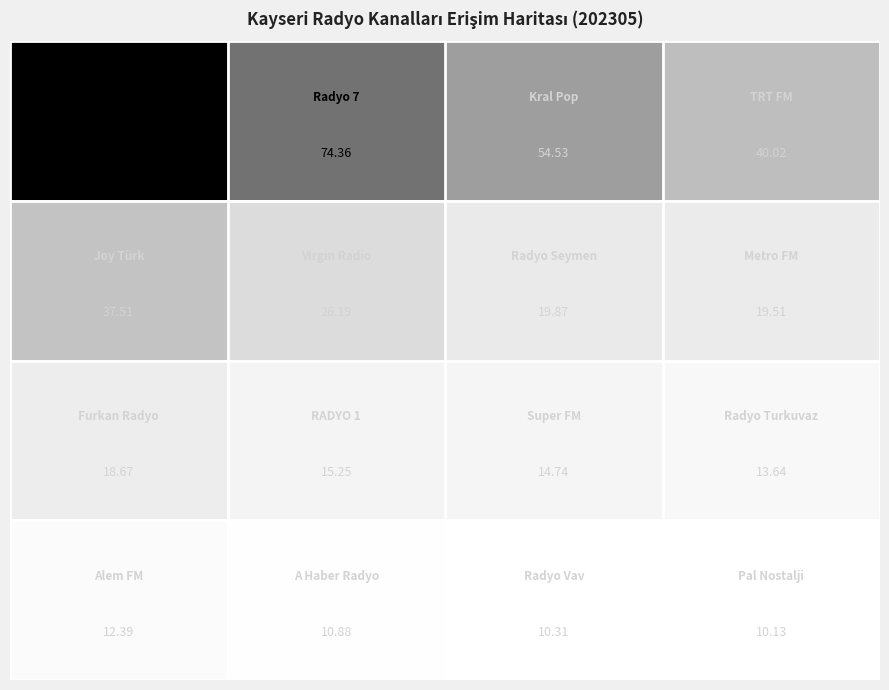

How many distinct data groups are displayed?

4